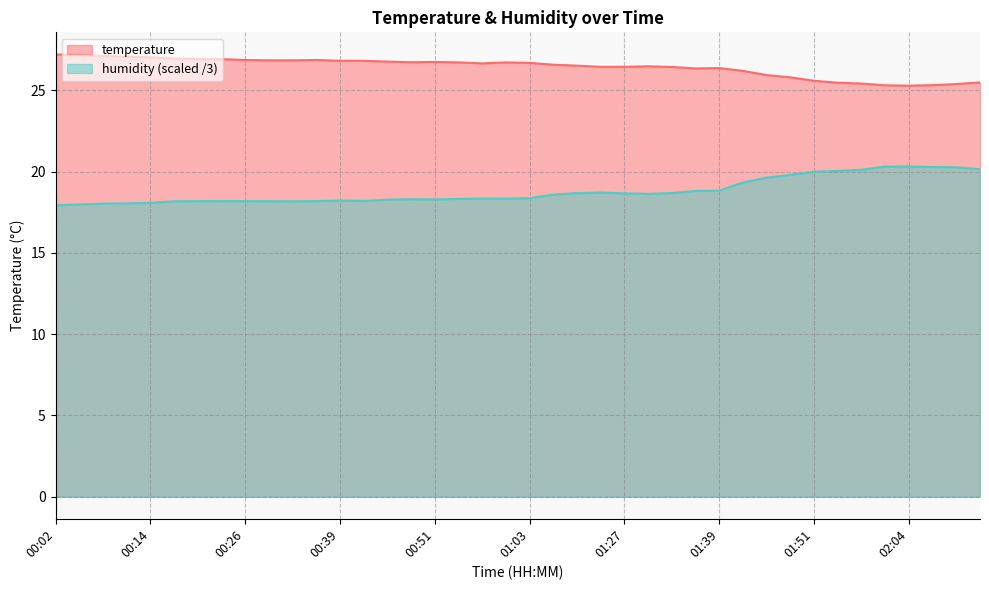

Count the number of data series in this chart.

2